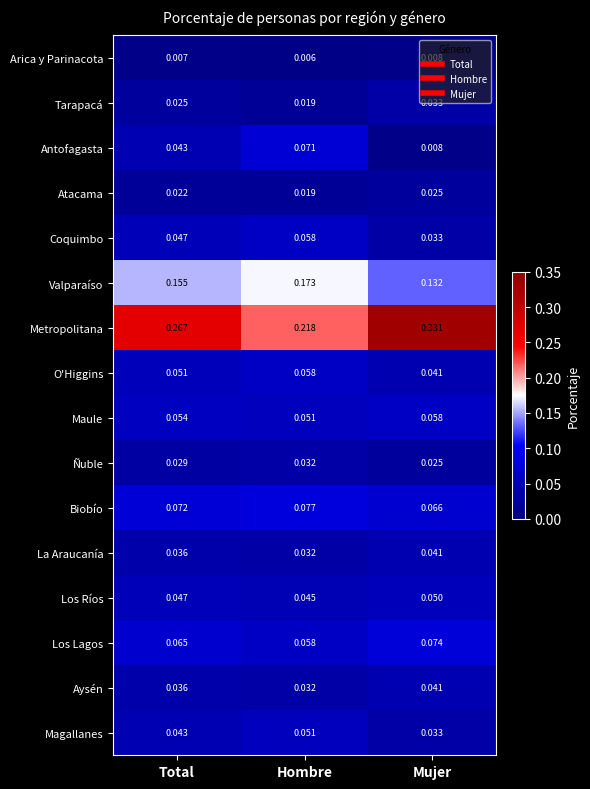

Which category has the lowest value in the Ñuble series?

Mujer